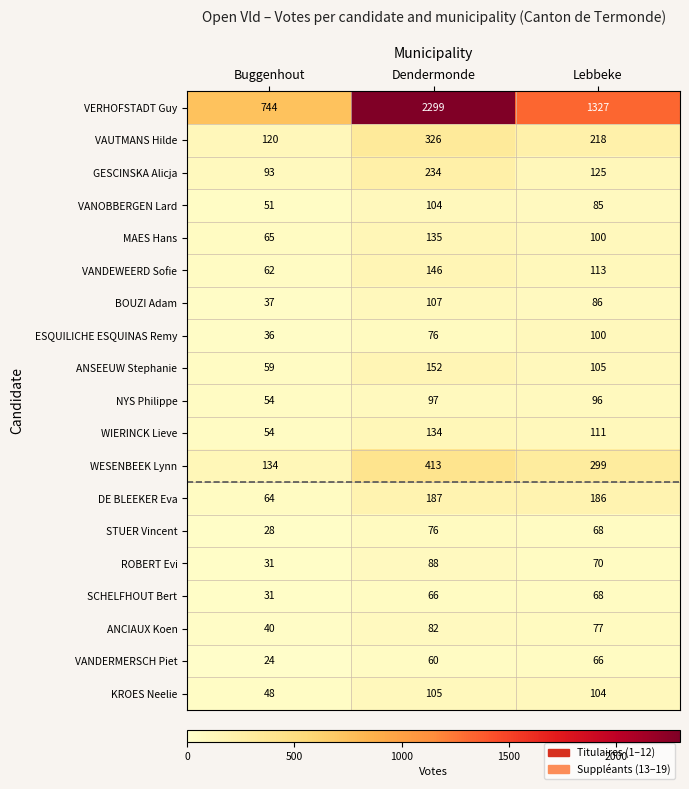

At which category is the sum across all series the highest?

Dendermonde